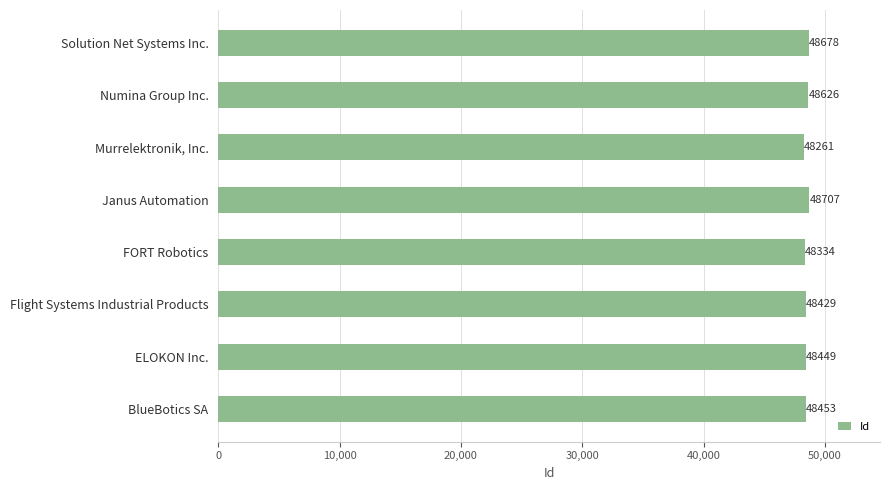

What is the difference between the second highest and second lowest values?

344